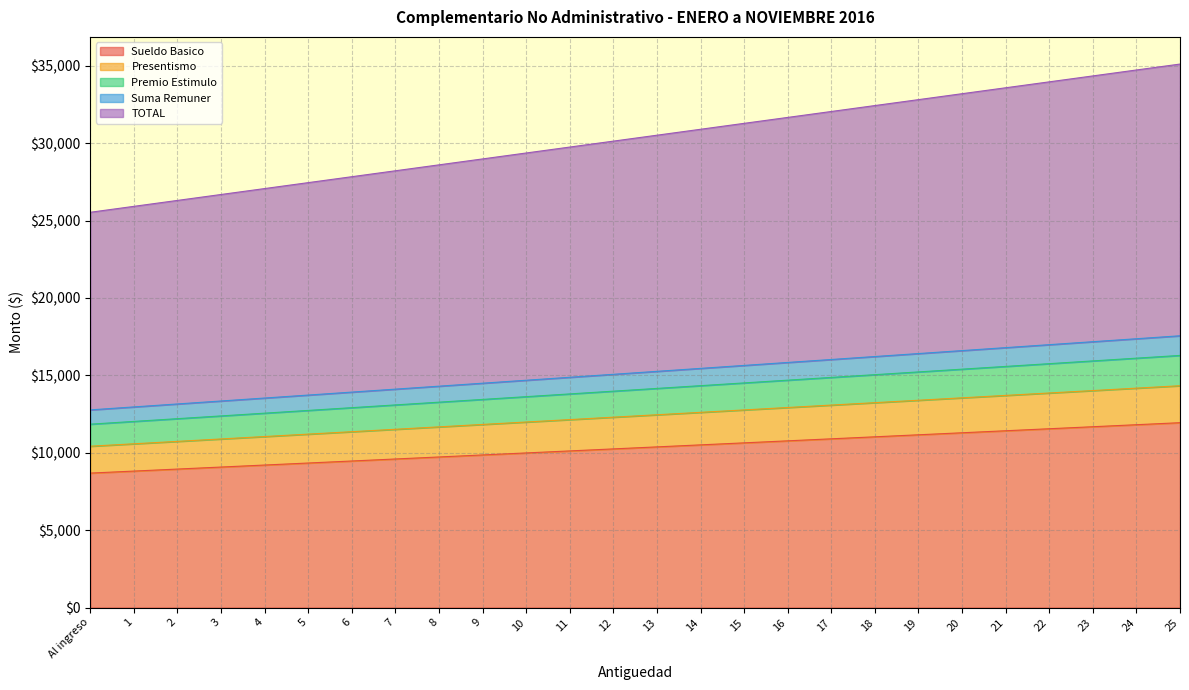

What is the maximum value shown in the chart?

35115.4